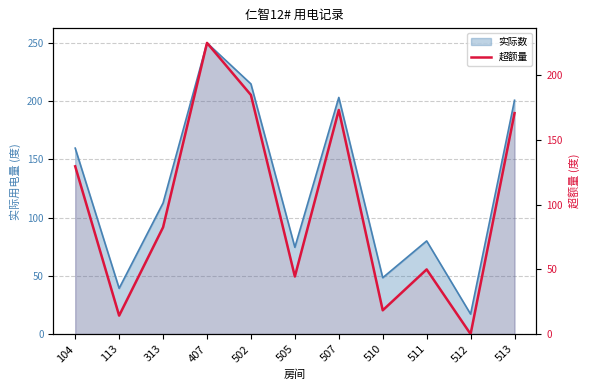

What is the difference between the second highest and second lowest values?

170.4